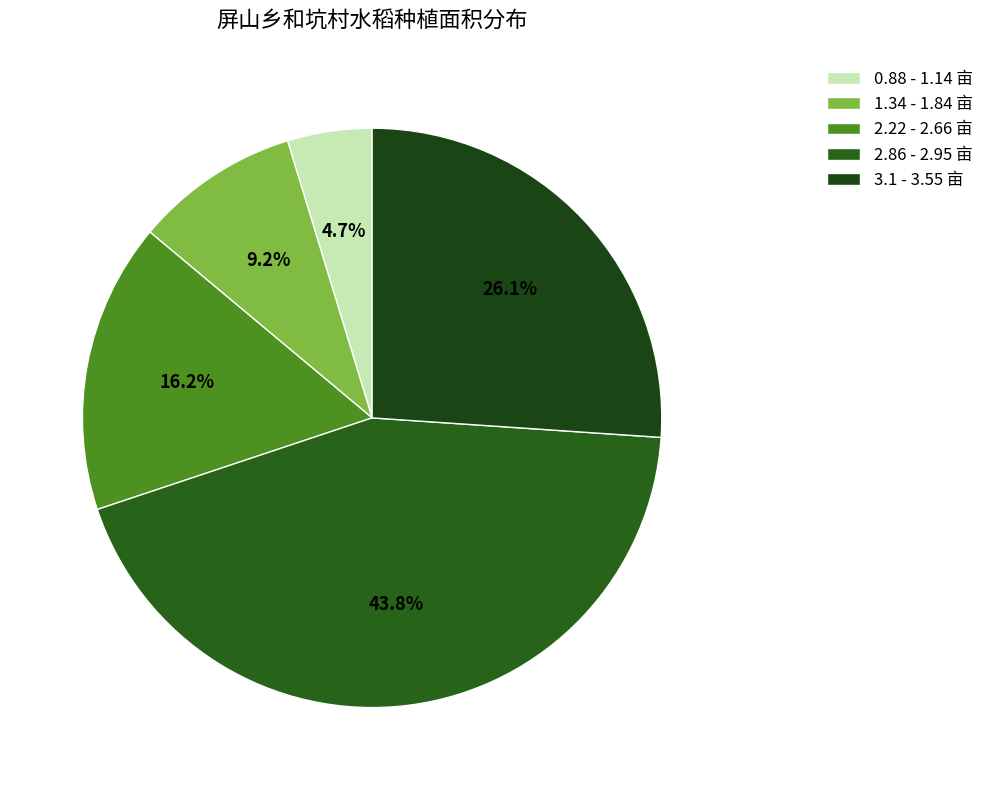

How many slices are in this pie chart?

5